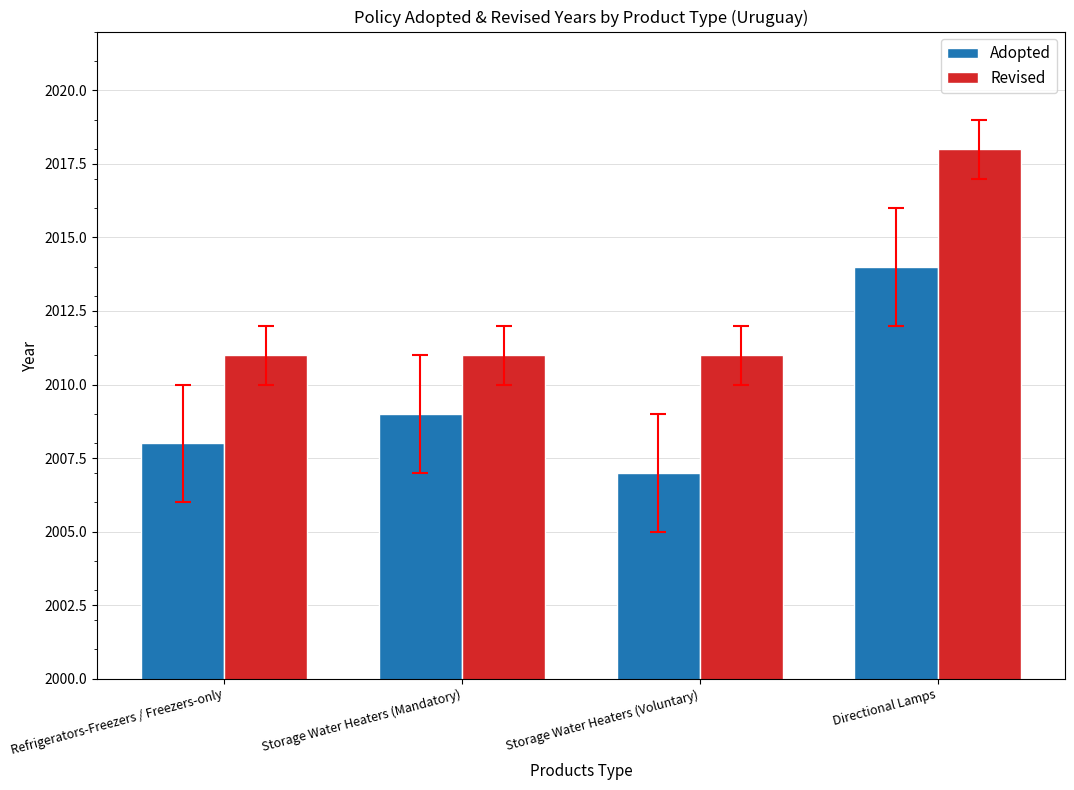

What is the sum of the Revised values at Storage Water Heaters (Mandatory) and Directional Lamps?

4029